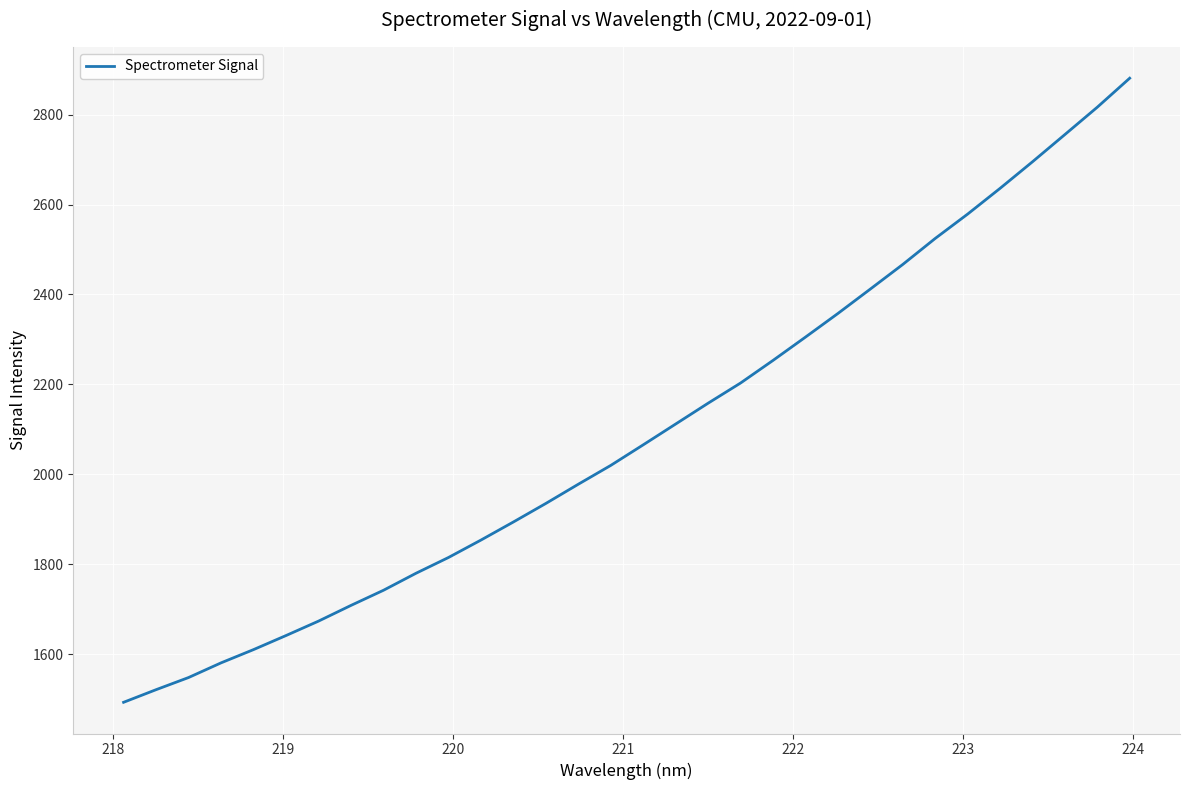

True or false: there are more than 2 points higher than both neighbors.

False